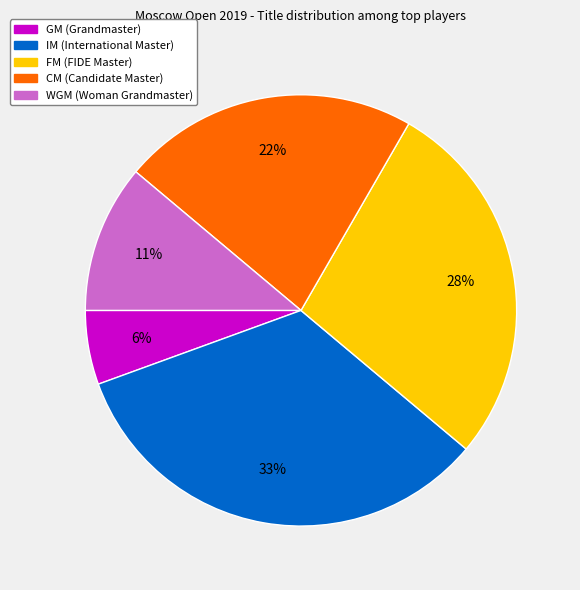

Do WGM and CM together represent more than half of the pie?

No